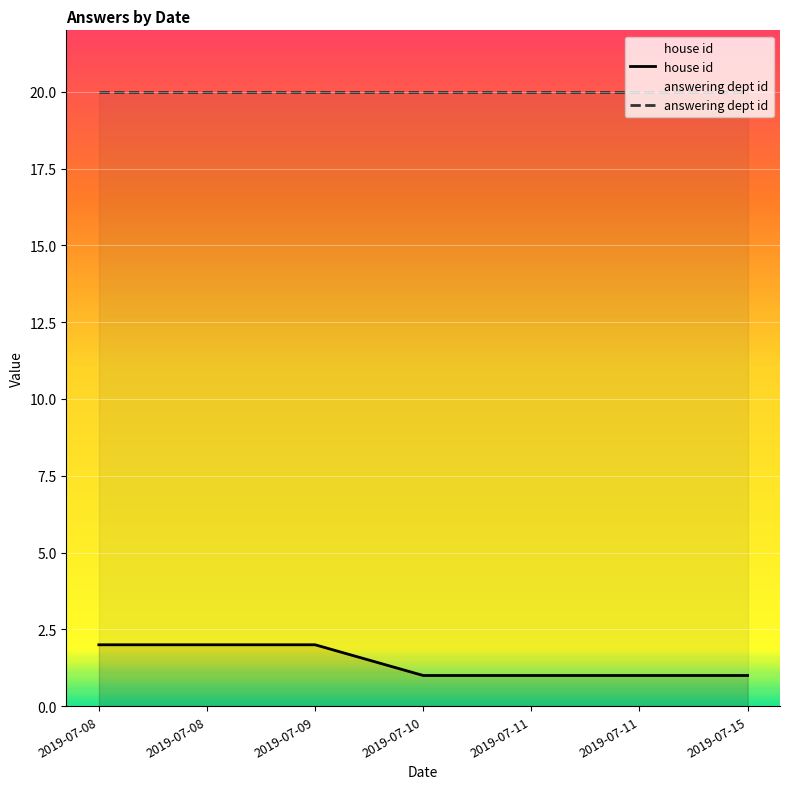

Reading left to right, list all the values displayed in this chart.

house id: 2	2	2	1	1	1	1
answering dept id: 20	20	20	20	20	20	20